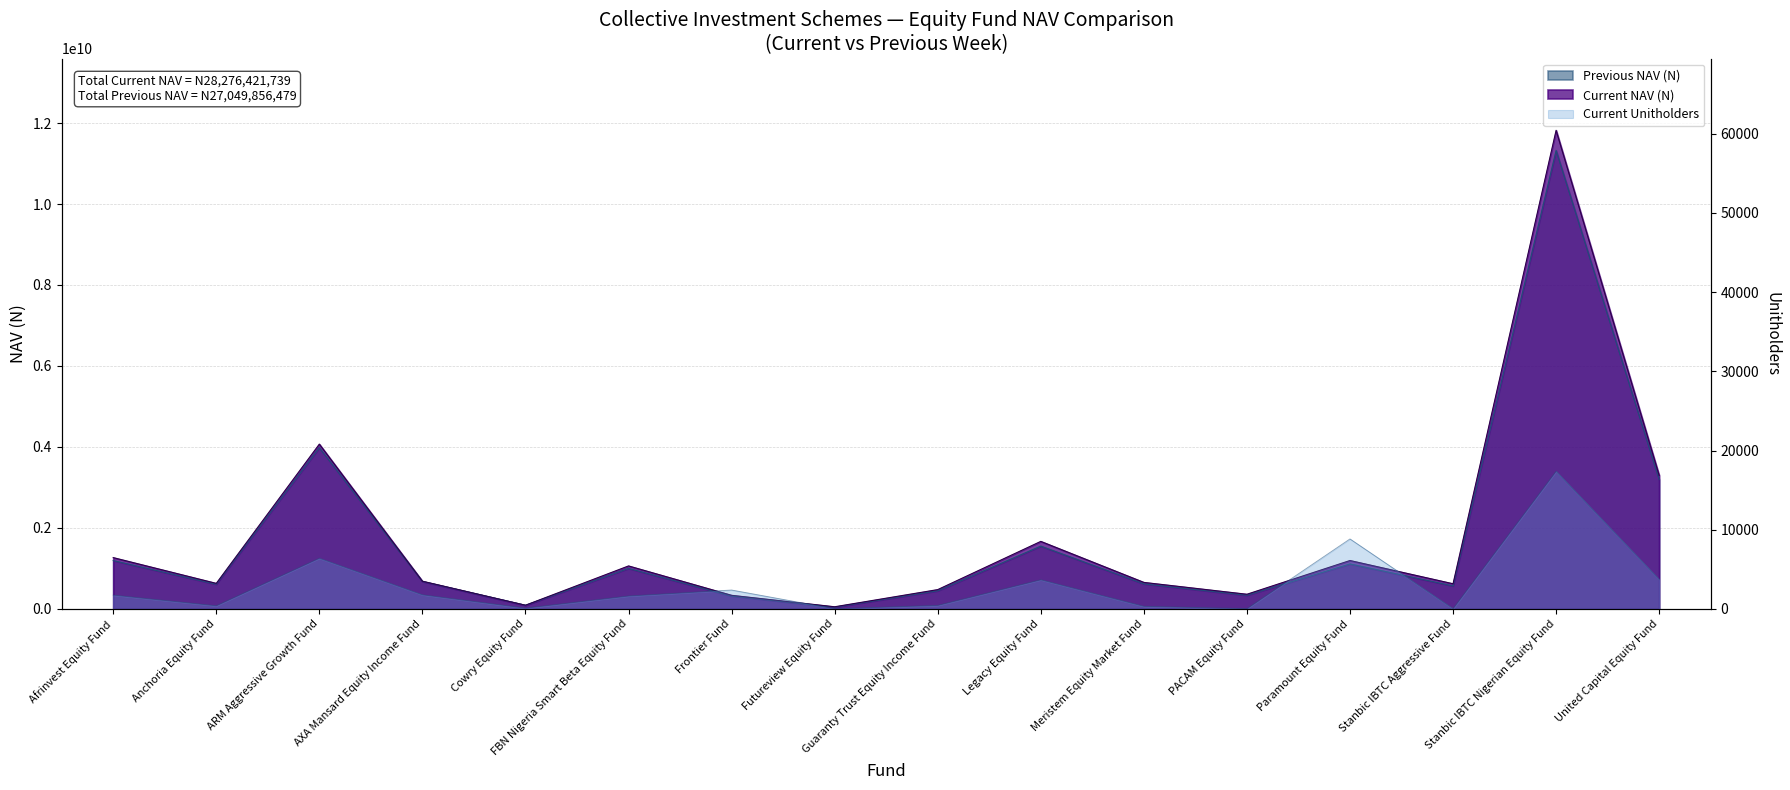

Reading left to right, transcribe all the data shown in this chart.

Current NAV (N): Afrinvest Equity Fund=1266294971.5	Anchoria Equity Fund=629679409.4	ARM Aggressive Growth Fund=4069525721.9	AXA Mansard Equity Income Fund=683086660.6	Cowry Equity Fund=89714669.7	FBN Nigeria Smart Beta Equity Fund=1060474905.9	Frontier Fund=334778644.8	Futureview Equity Fund=51826035.0	Guaranty Trust Equity Income Fund=475767820.9	Legacy Equity Fund=1666861486.0	Meristem Equity Market Fund=653769045.3	PACAM Equity Fund=361046195.6	Paramount Equity Fund=1194254551.1	Stanbic IBTC Aggressive Fund=620287237.3	Stanbic IBTC Nigerian Equity Fund=11820926695.2	United Capital Equity Fund=3298127689.0
Previous NAV (N): Afrinvest Equity Fund=1192742925.5	Anchoria Equity Fund=608396373.5	ARM Aggressive Growth Fund=3981508093.3	AXA Mansard Equity Income Fund=677050428.0	Cowry Equity Fund=88563009.2	FBN Nigeria Smart Beta Equity Fund=999845269.0	Frontier Fund=318414006.5	Futureview Equity Fund=40753369.1	Guaranty Trust Equity Income Fund=446479500.6	Legacy Equity Fund=1549777338.8	Meristem Equity Market Fund=617149796.1	PACAM Equity Fund=335912046.1	Paramount Equity Fund=1109328002.8	Stanbic IBTC Aggressive Fund=567153417.1	Stanbic IBTC Nigerian Equity Fund=11322875915.9	United Capital Equity Fund=3193906987.5
Current Unitholders: Afrinvest Equity Fund=1736.0	Anchoria Equity Fund=388.0	ARM Aggressive Growth Fund=6392.0	AXA Mansard Equity Income Fund=1776.0	Cowry Equity Fund=88.0	FBN Nigeria Smart Beta Equity Fund=1623.0	Frontier Fund=2379.0	Futureview Equity Fund=7.0	Guaranty Trust Equity Income Fund=438.0	Legacy Equity Fund=3670.0	Meristem Equity Market Fund=319.0	PACAM Equity Fund=21.0	Paramount Equity Fund=8832.0	Stanbic IBTC Aggressive Fund=23.0	Stanbic IBTC Nigerian Equity Fund=17376.0	United Capital Equity Fund=3715.0